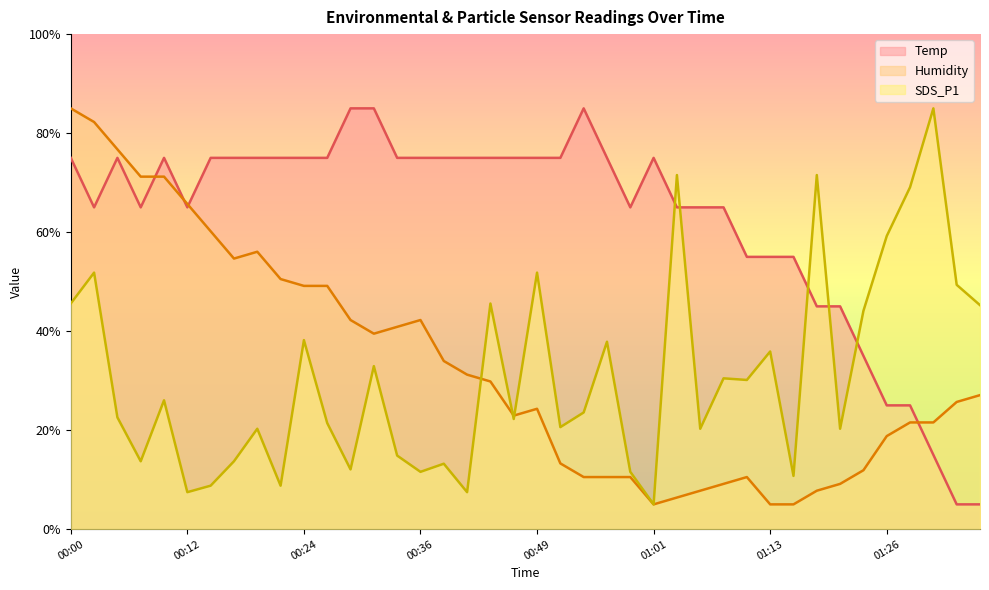

How many series are shown in this chart?

3